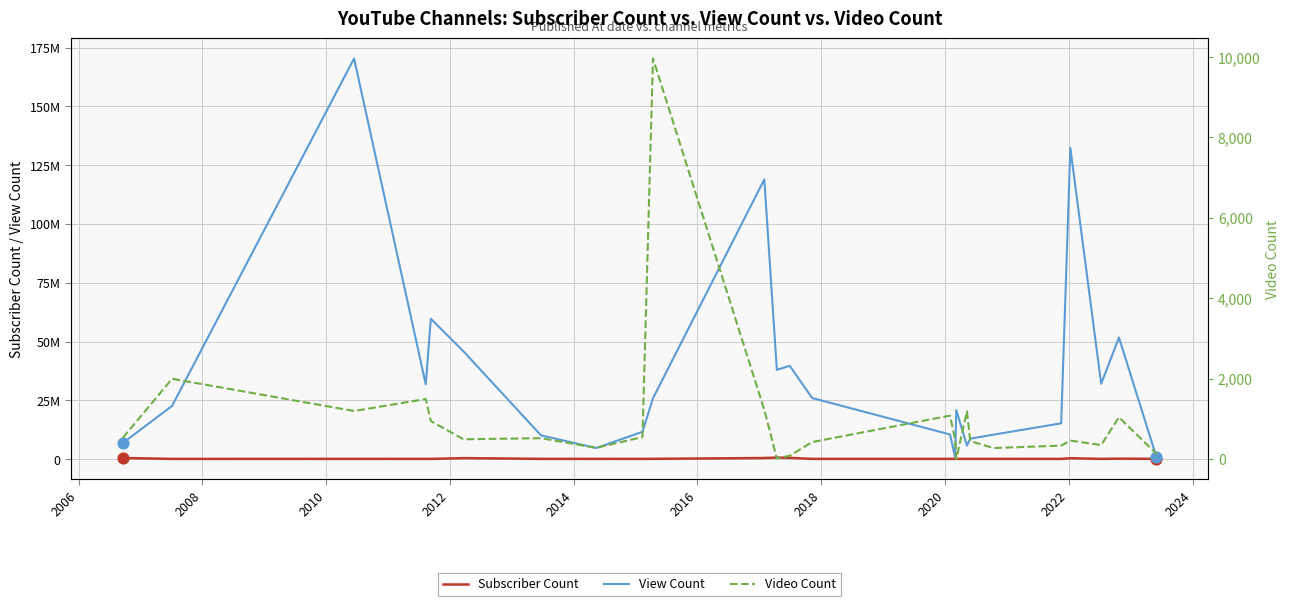

Which series contains the highest Y value?

View Count